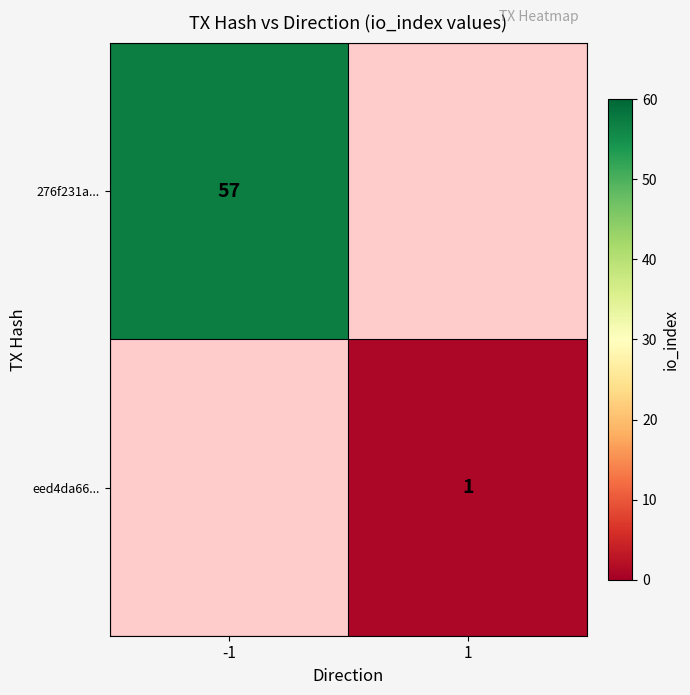

How many distinct data groups are displayed?

2